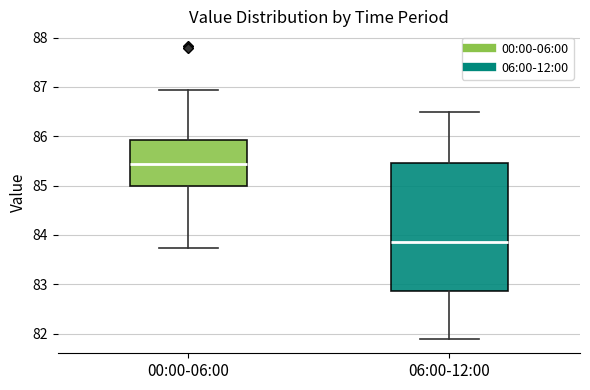

Which box is the tallest, from its lower edge to its upper edge?

06:00-12:00